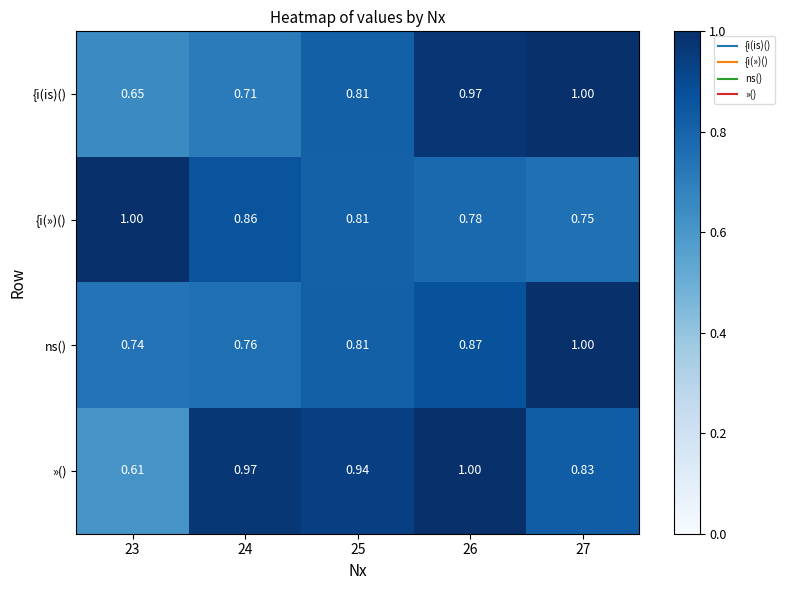

Rank the series at 26 from highest to lowest value.

»(), {i(is)(), ns(), {i(»)()